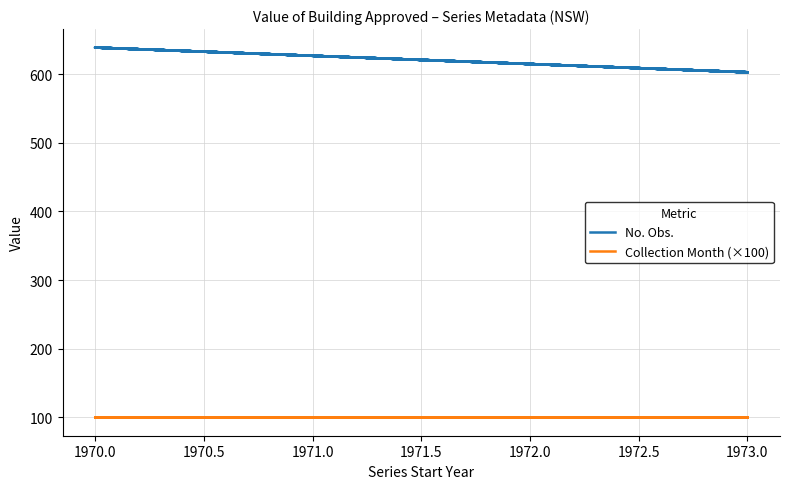

Which series changed the most between 1970.0 and 1973.0?

No. Obs.